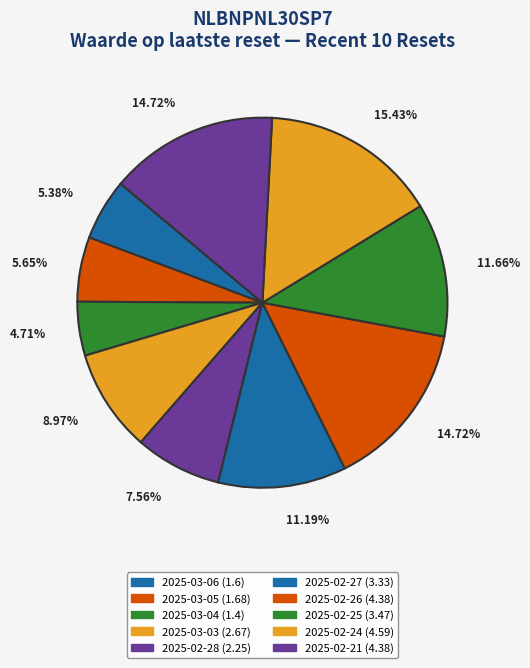

What is the largest slice in the pie chart?

2025-02-24